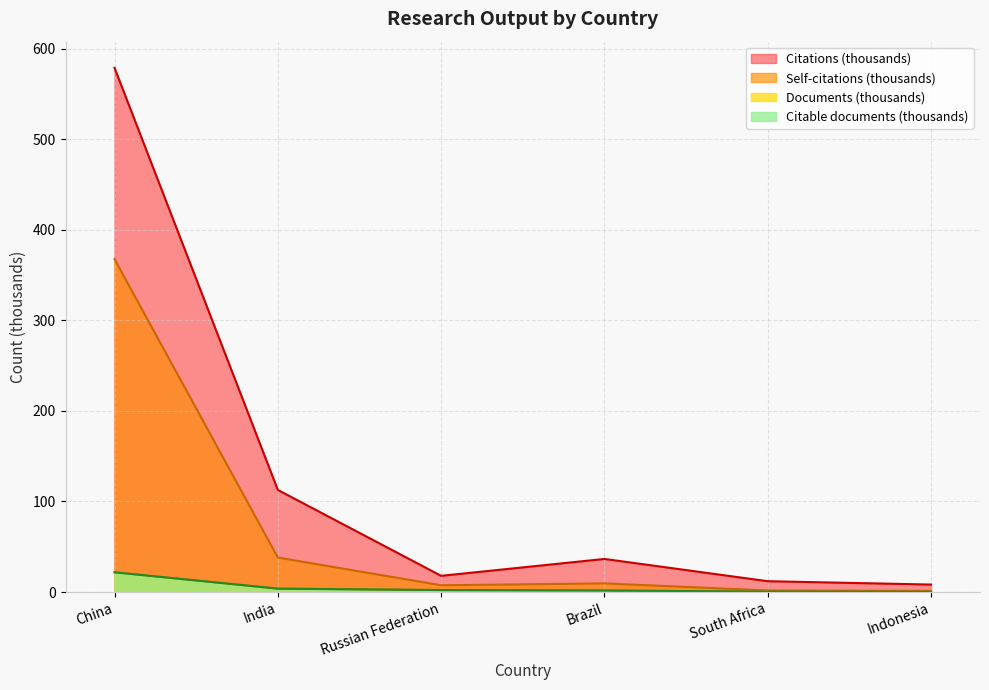

What are all the series names shown in the legend?

Citations (thousands), Self-citations (thousands), Documents (thousands), Citable documents (thousands)